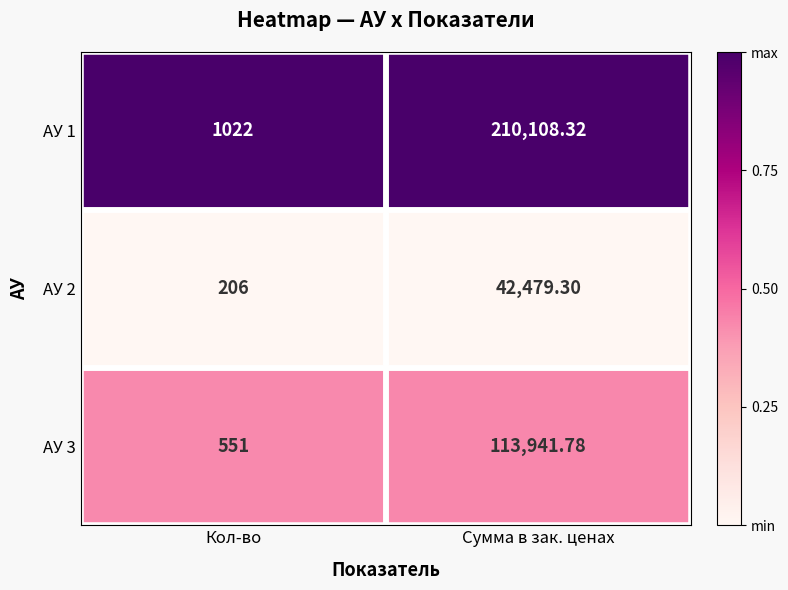

Where does the АУ 1 series first go above 210108?

Сумма в зак. ценах